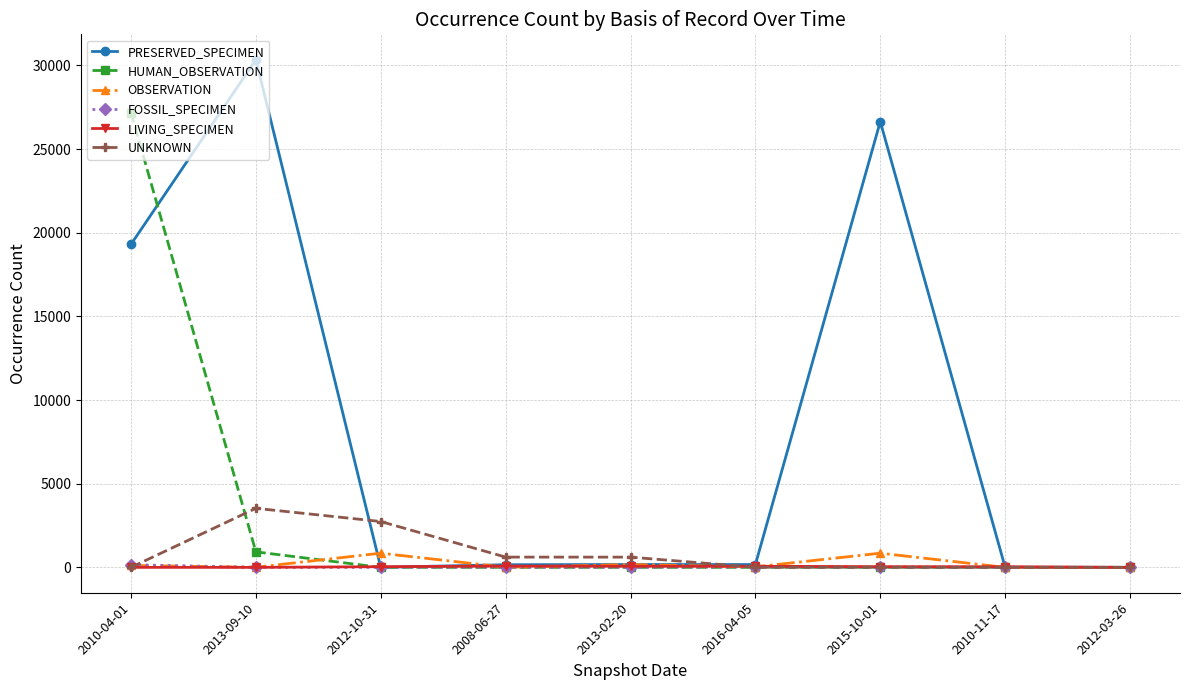

What is the label of the 7th point from the right?

2012-10-31